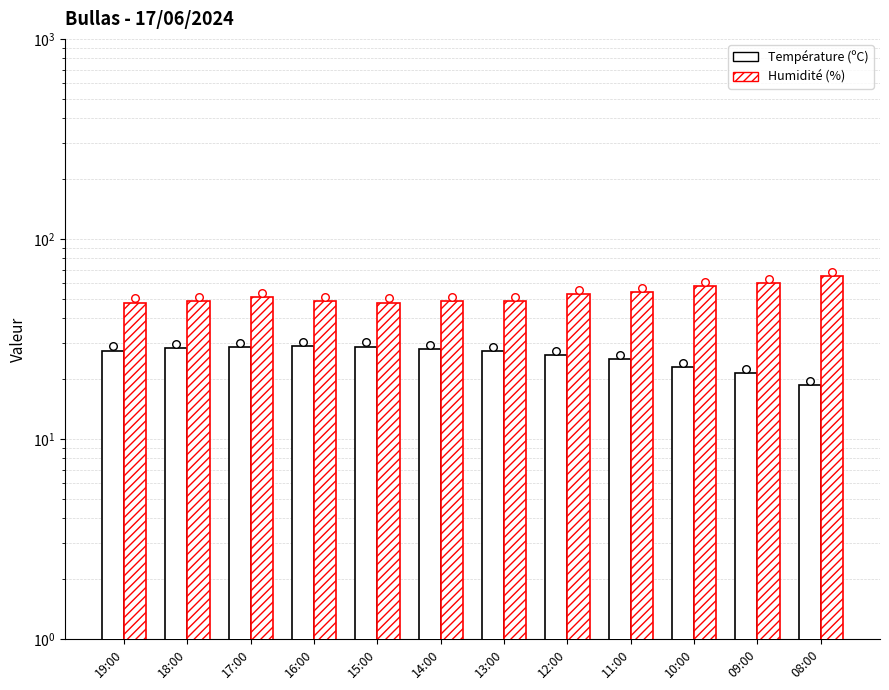

Which series has the largest total across all categories?

Humidité (%)